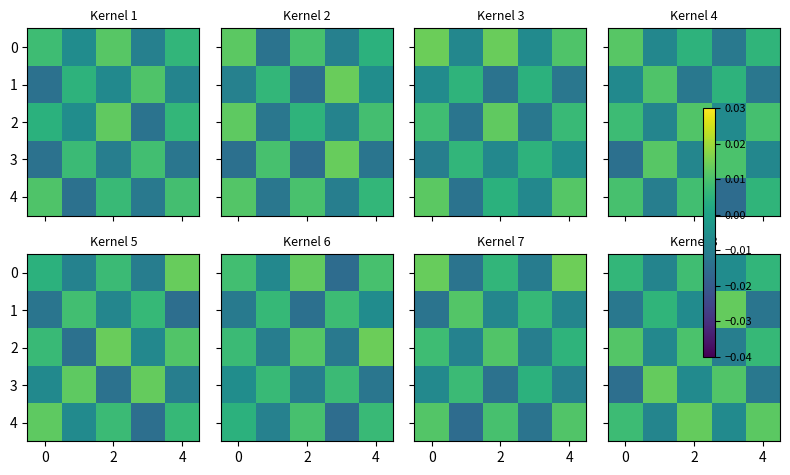

How many values in 1 are below zero?

3